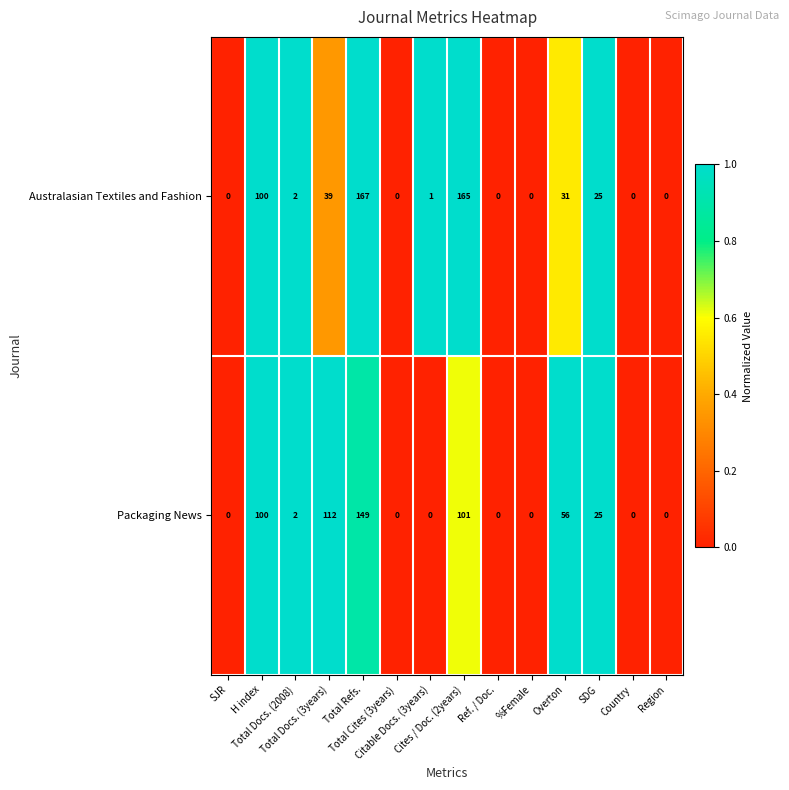

At how many categories does at least one series exceed 61?

4